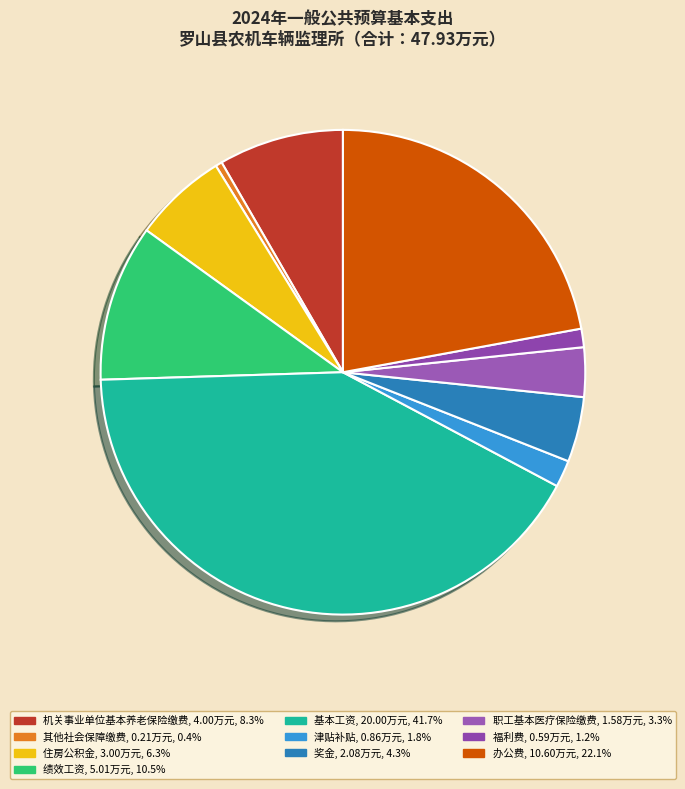

How many segments does this pie chart have?

10